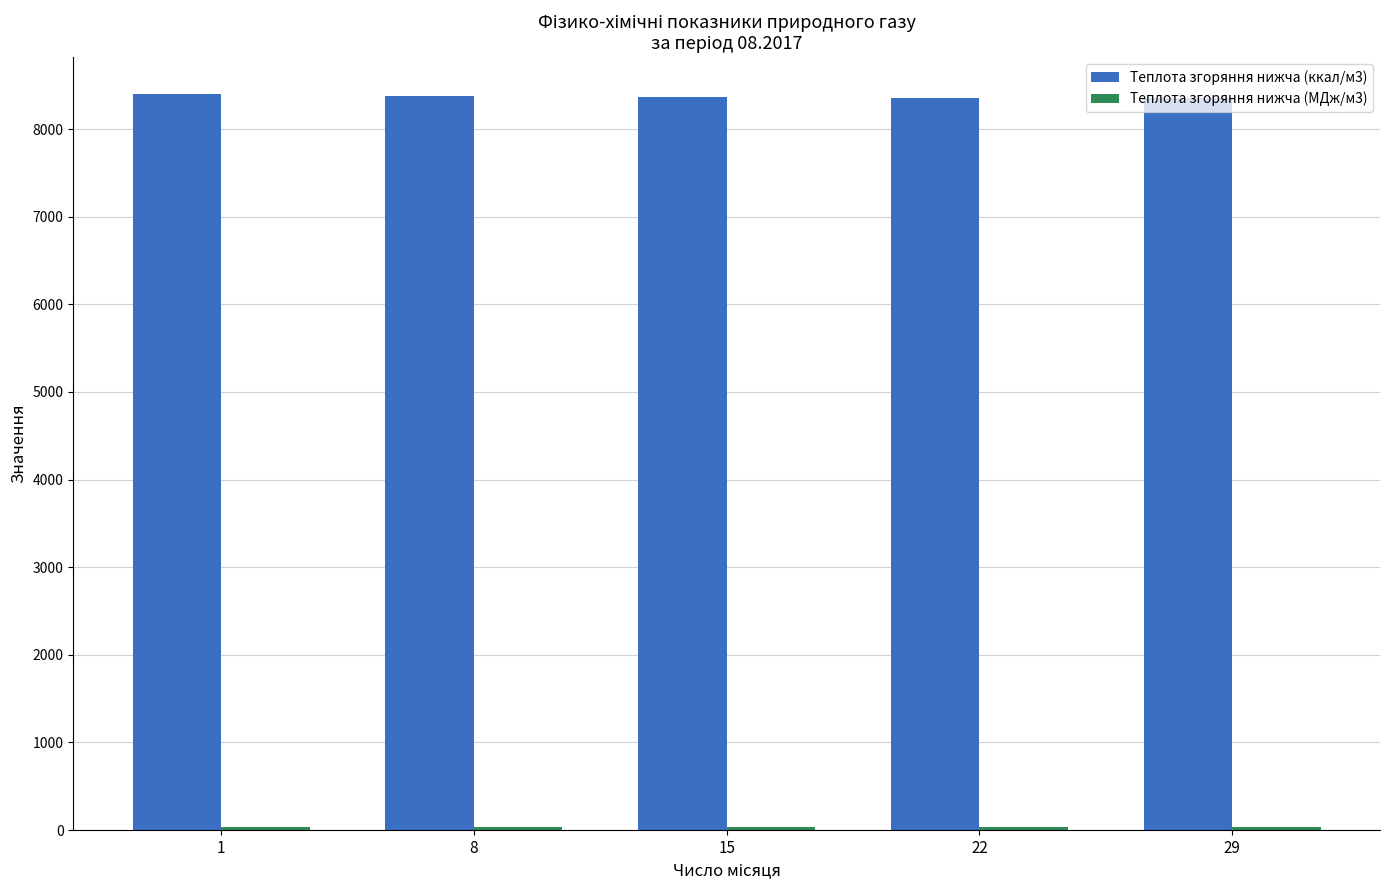

Rank the categories by Теплота згоряння нижча (ккал/м3) value from highest to lowest.

1, 8, 15, 29, 22